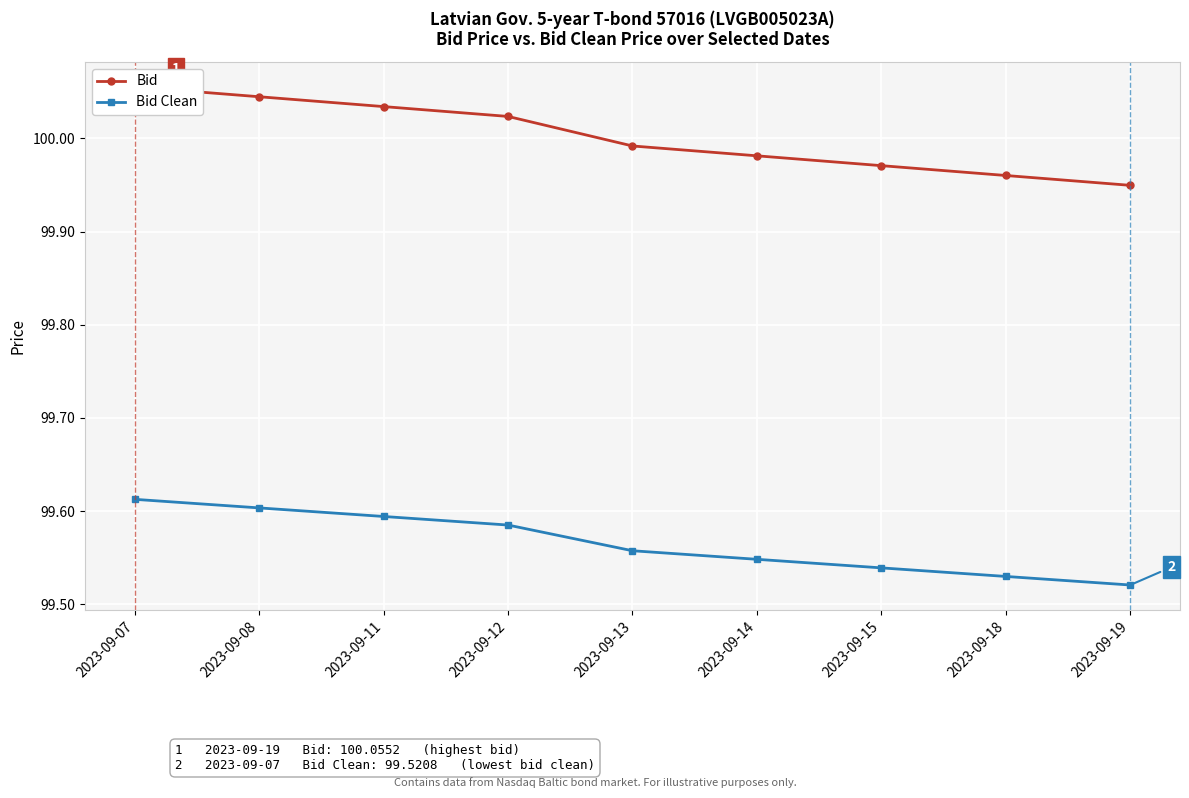

Reading left to right, transcribe all the data shown in this chart.

Bid: 100.1	100.0	100.0	100.0	100.0	100.0	100.0	100.0	99.9
Bid Clean: 99.6	99.6	99.6	99.6	99.6	99.5	99.5	99.5	99.5